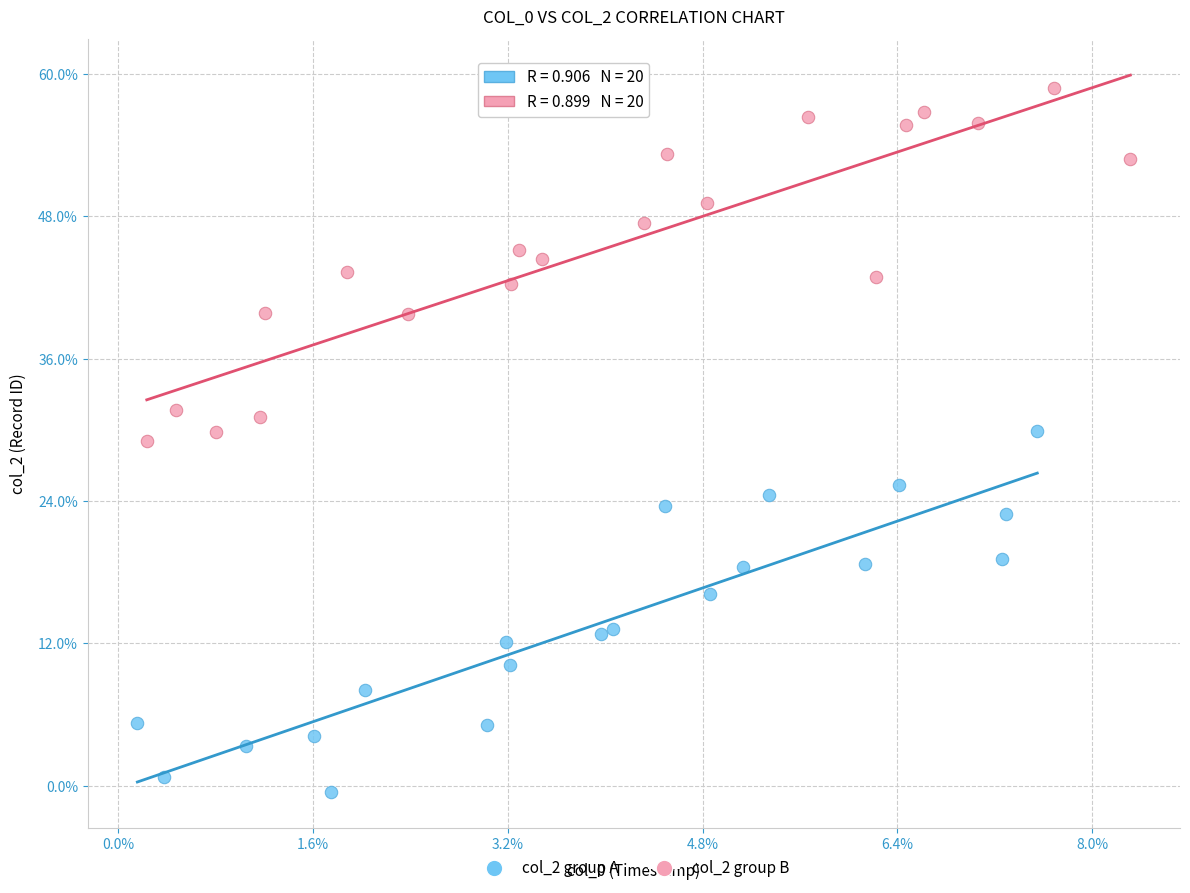

Which series has the widest spread of Y values?

col_2 group A